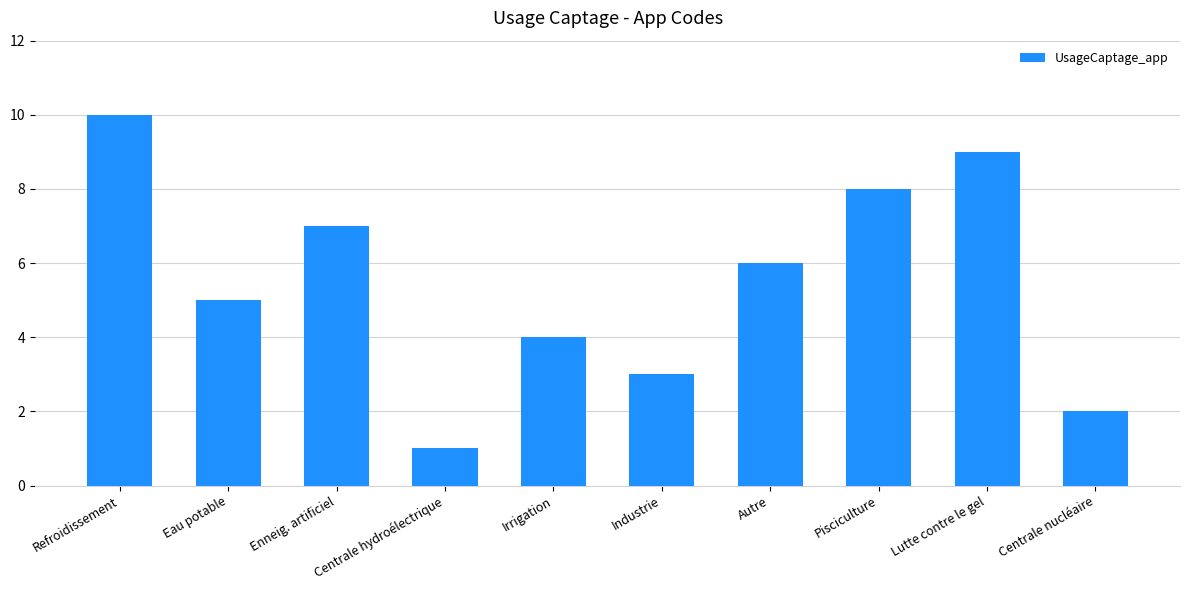

What is the change in value from Enneig. artificiel to Autre?

-1